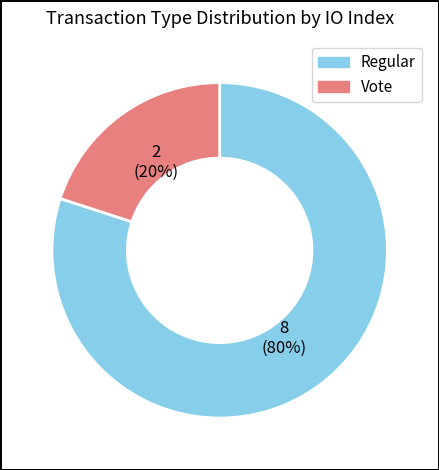

Rank the categories by value from lowest to highest.

Vote, Regular